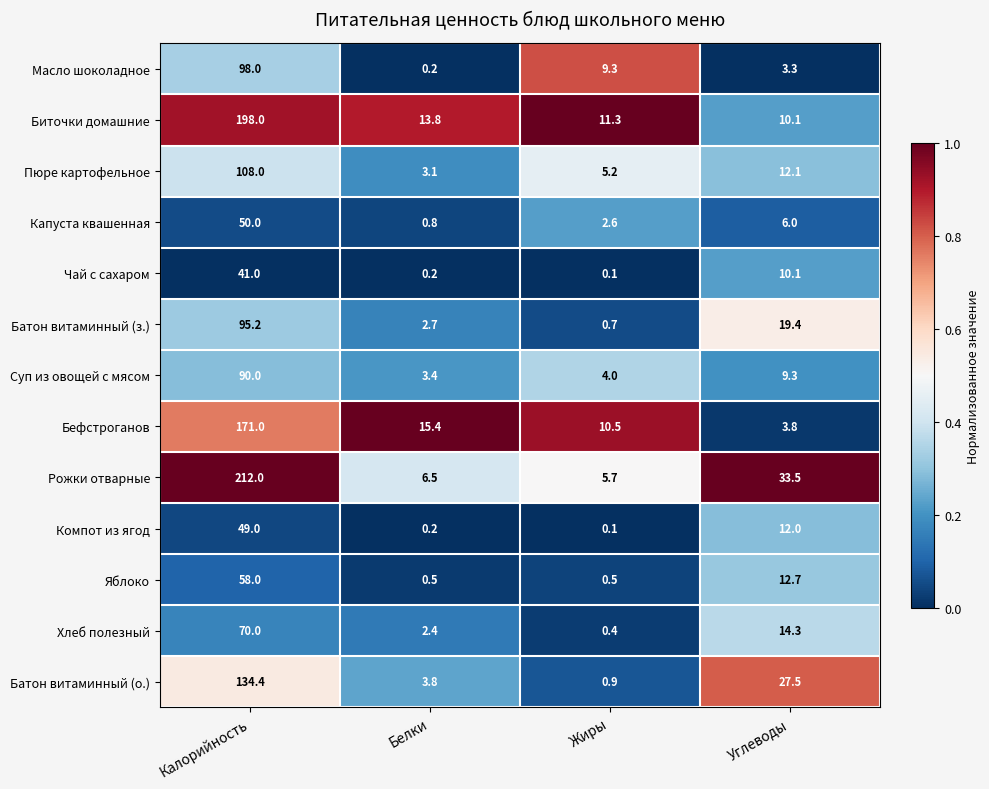

True or false: Биточки домашние has a value of 7.2 at Жиры.

False